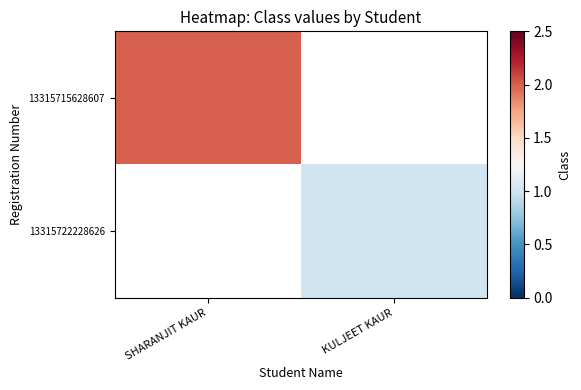

At how many categories does at least one series exceed 1?

1